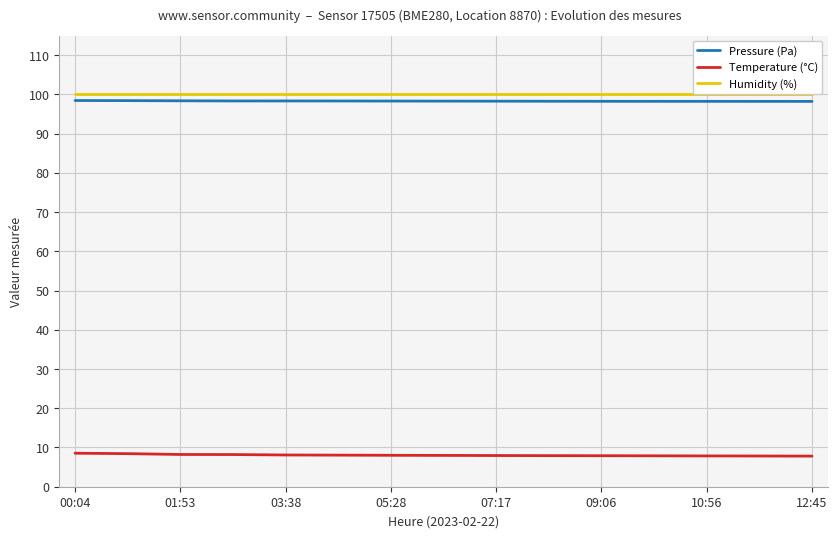

What is the maximum value shown in the chart?

100.0